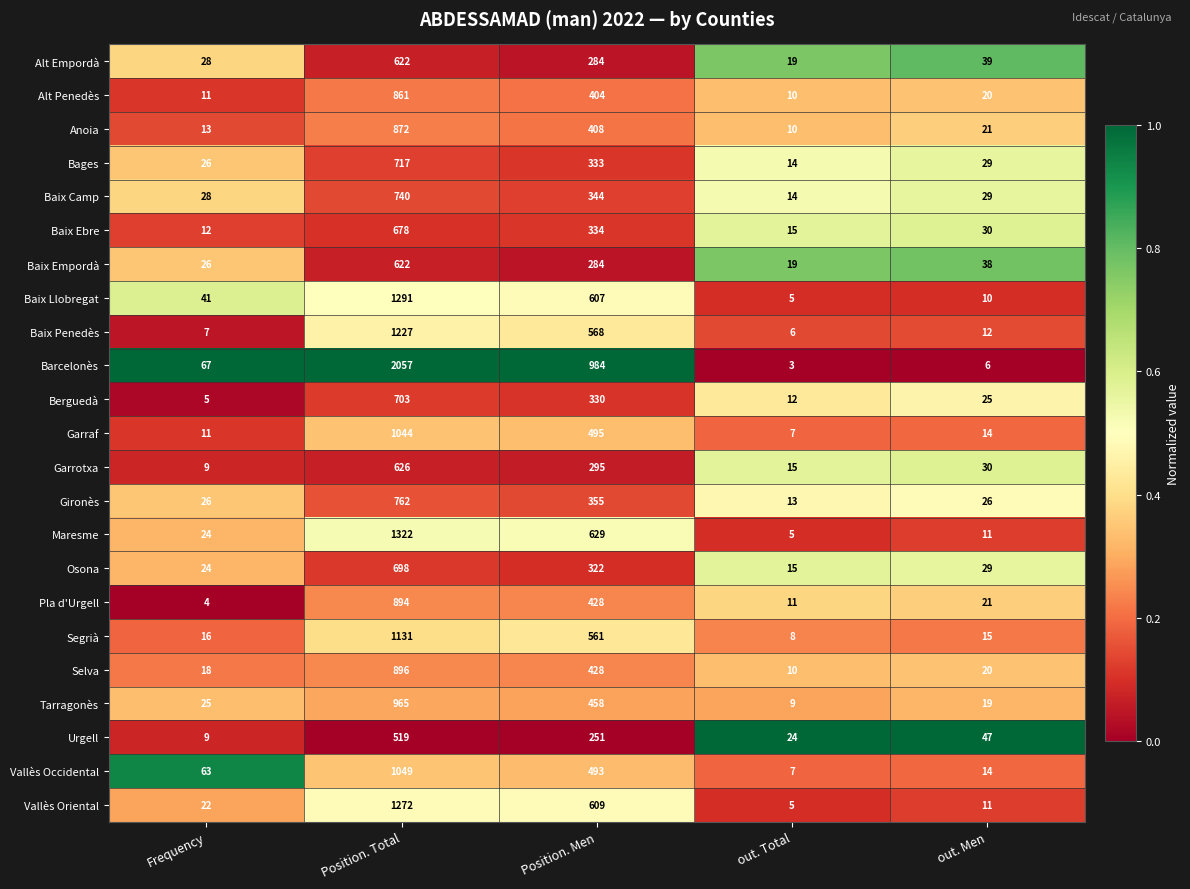

List the labels in order of Garraf value, largest first.

Position. Total, Position. Men, out. Men, Frequency, out. Total